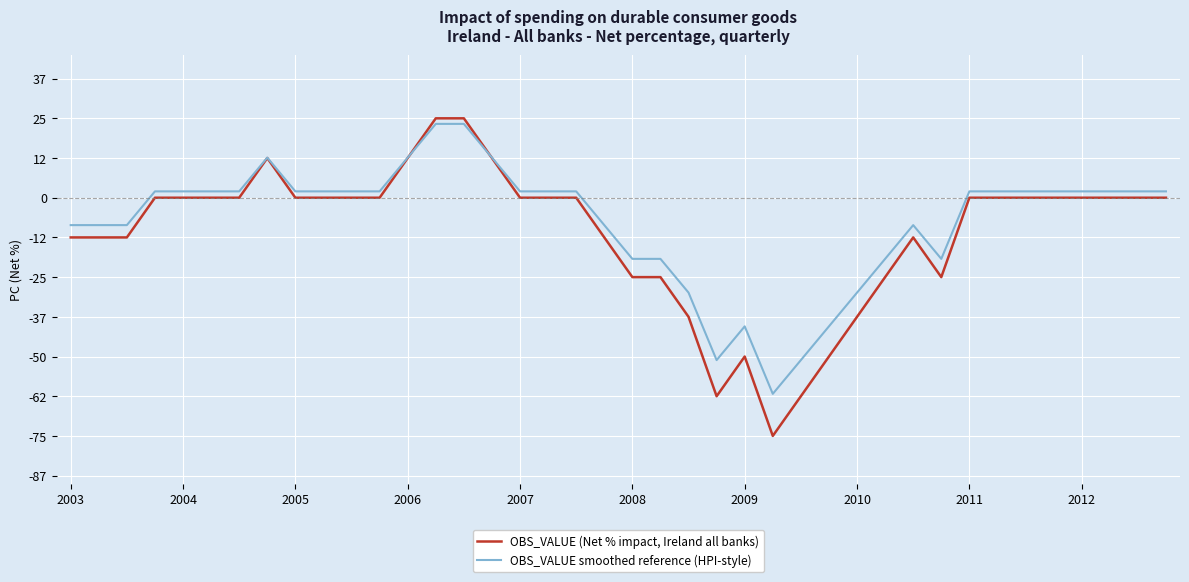

How many lines are shown in the chart?

2